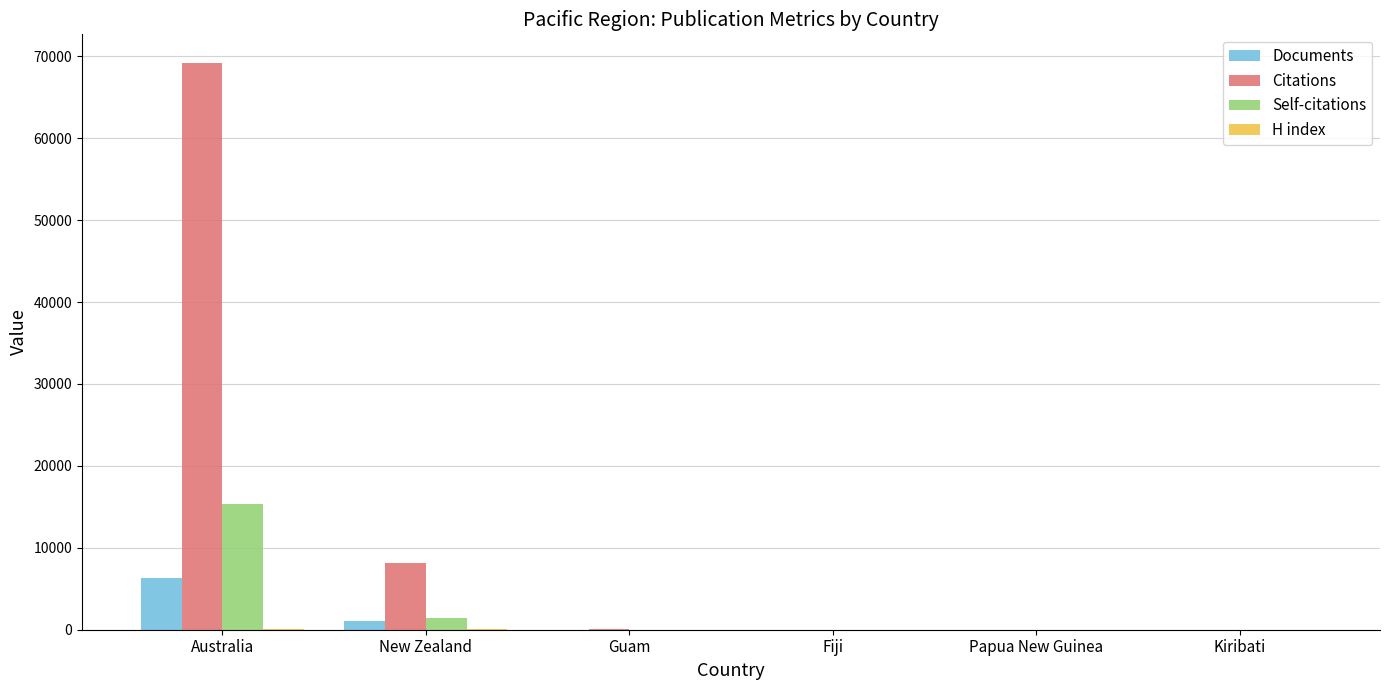

Which series has the largest total across all categories?

Citations